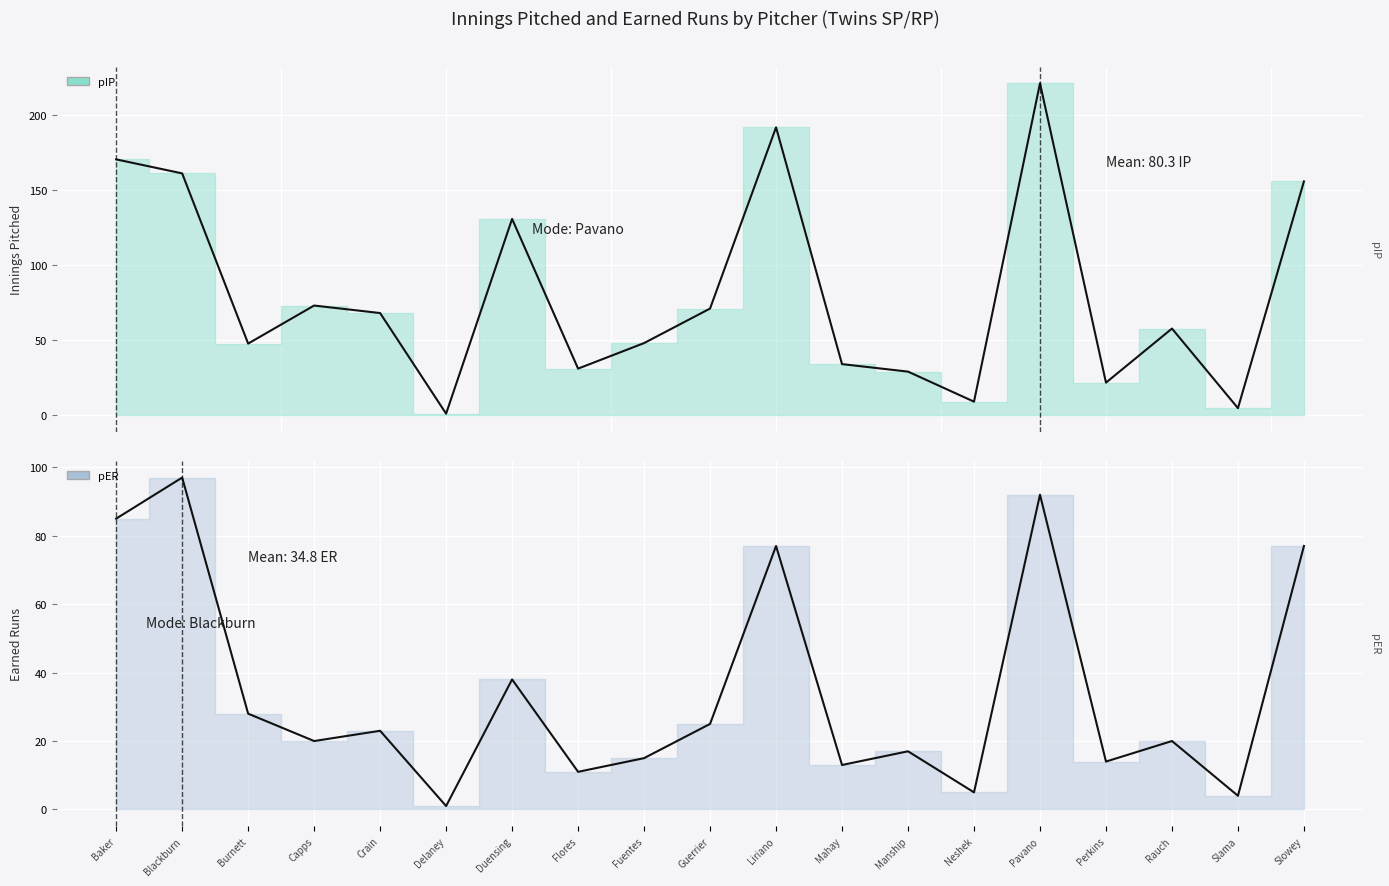

Is it true that pER equals 9.9 at Crain?

False